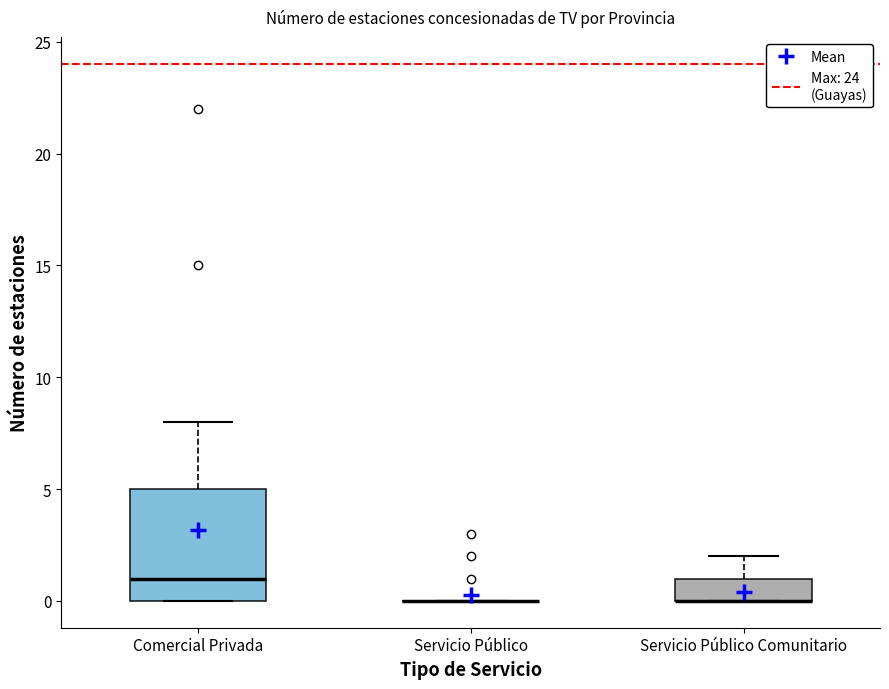

Which box is the tallest, from its lower edge to its upper edge?

Comercial Privada